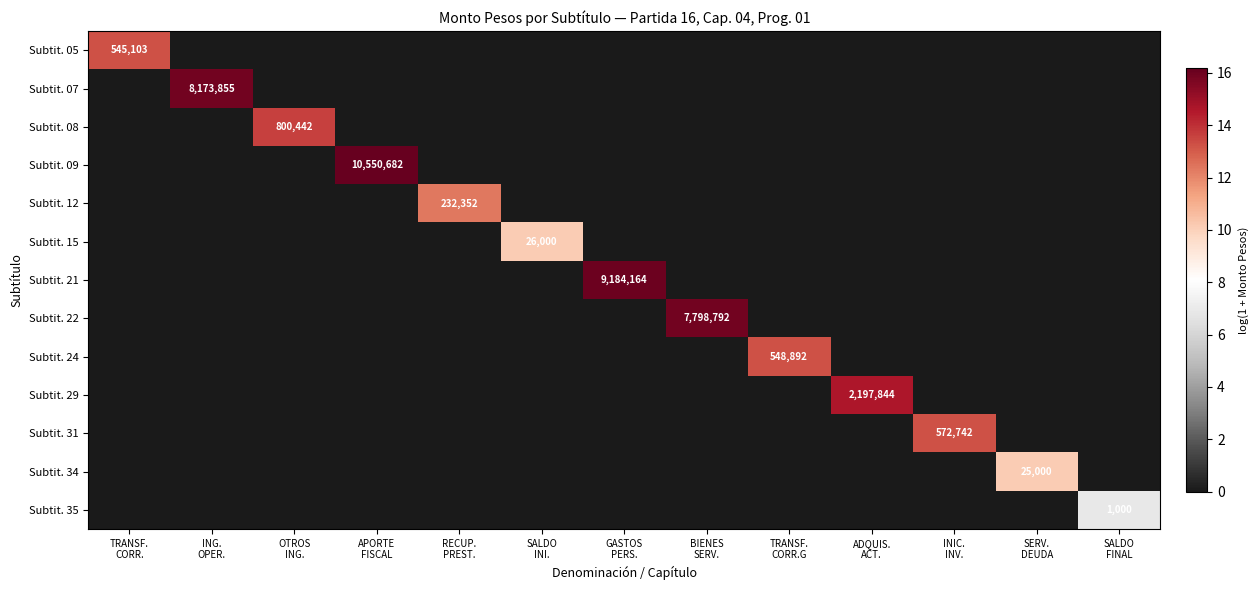

What is the sum of all Subtit. 21 values?

16.0